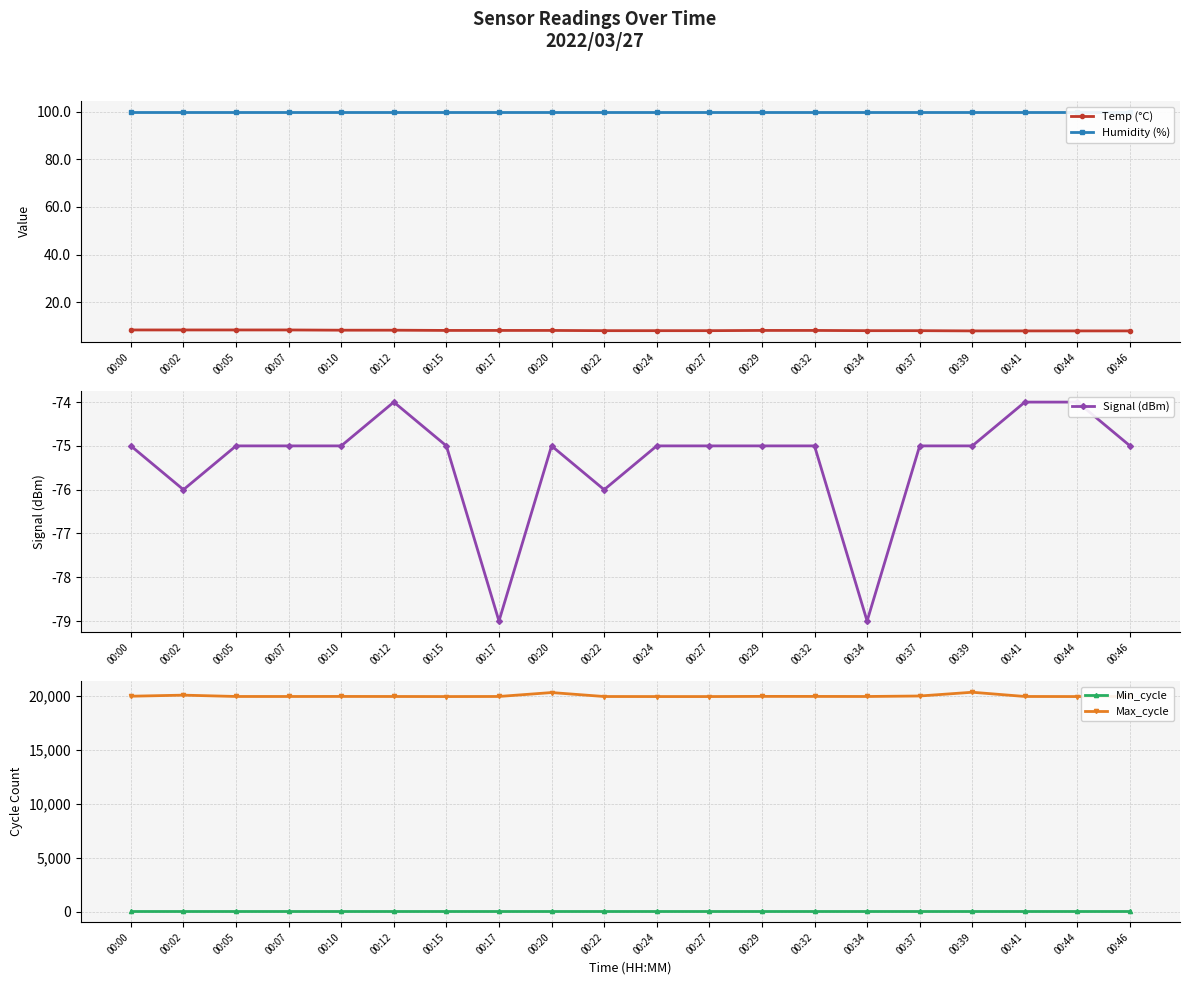

What is the total value across all series at 00:24?

19973.9